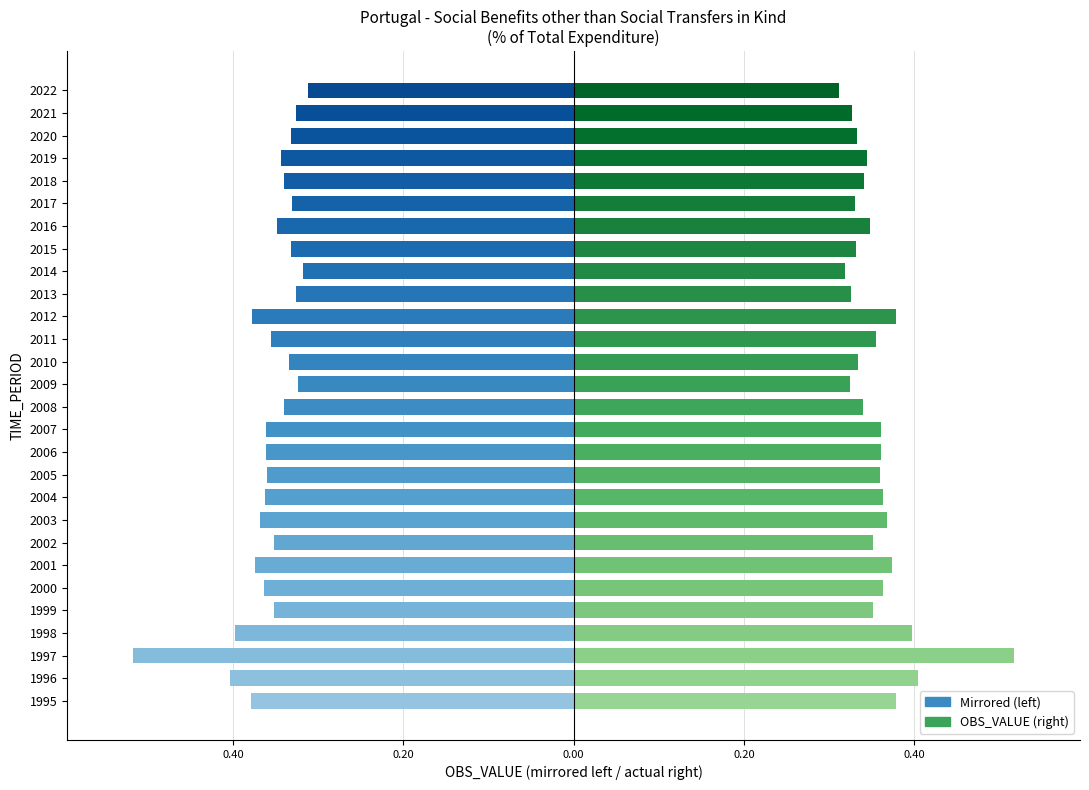

Reading right to left, list all the values displayed in this chart.

Left (mirror): -0.3	-0.3	-0.3	-0.3	-0.3	-0.3	-0.3	-0.3	-0.3	-0.3	-0.4	-0.4	-0.3	-0.3	-0.3	-0.4	-0.4	-0.4	-0.4	-0.4	-0.4	-0.4	-0.4	-0.4	-0.4	-0.5	-0.4	-0.4
Right (OBS_VALUE): 0.3	0.3	0.3	0.3	0.3	0.3	0.3	0.3	0.3	0.3	0.4	0.4	0.3	0.3	0.3	0.4	0.4	0.4	0.4	0.4	0.4	0.4	0.4	0.4	0.4	0.5	0.4	0.4